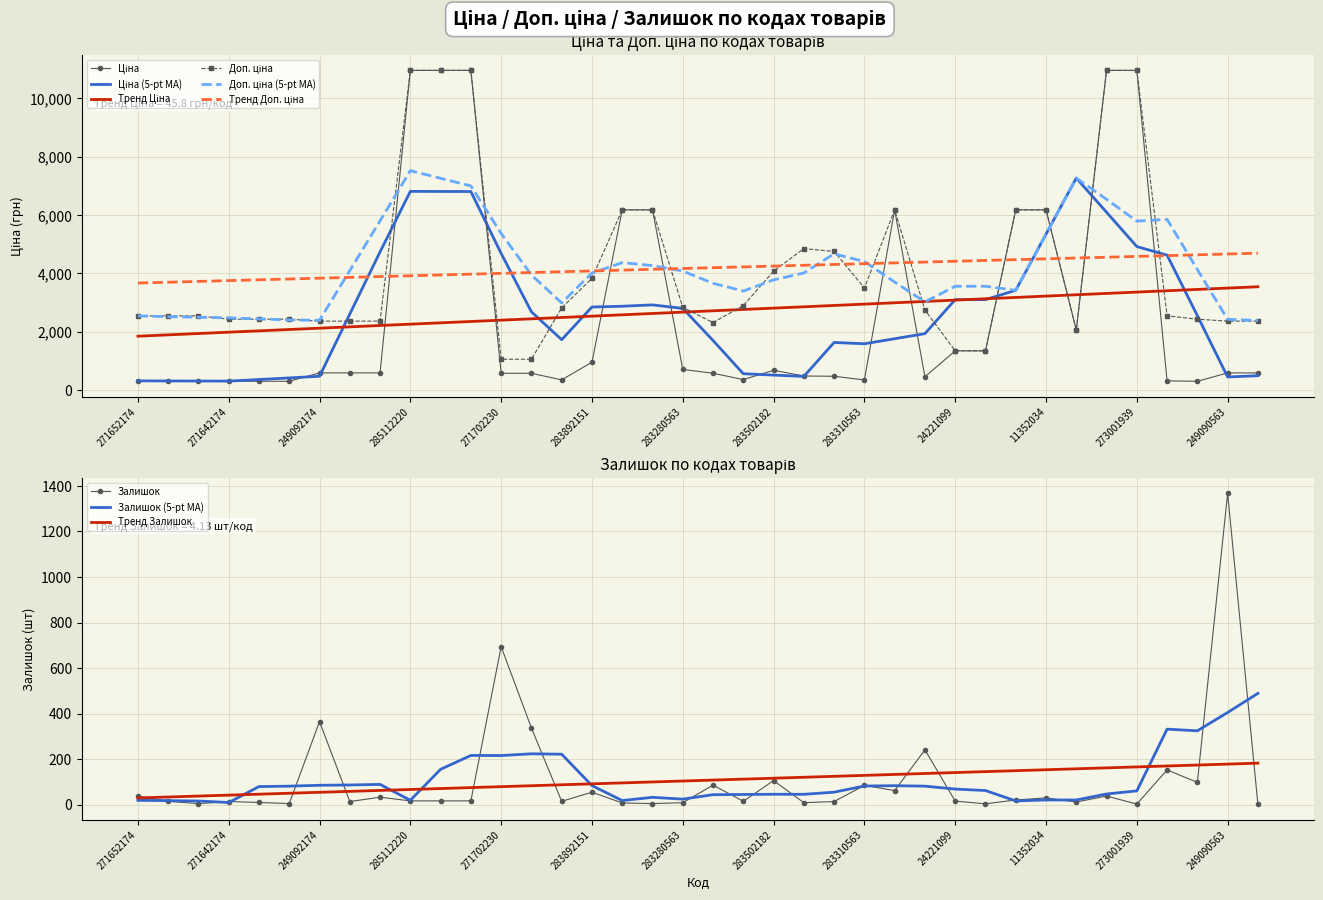

What is the highest value of the Тренд Залишок series?

182.5